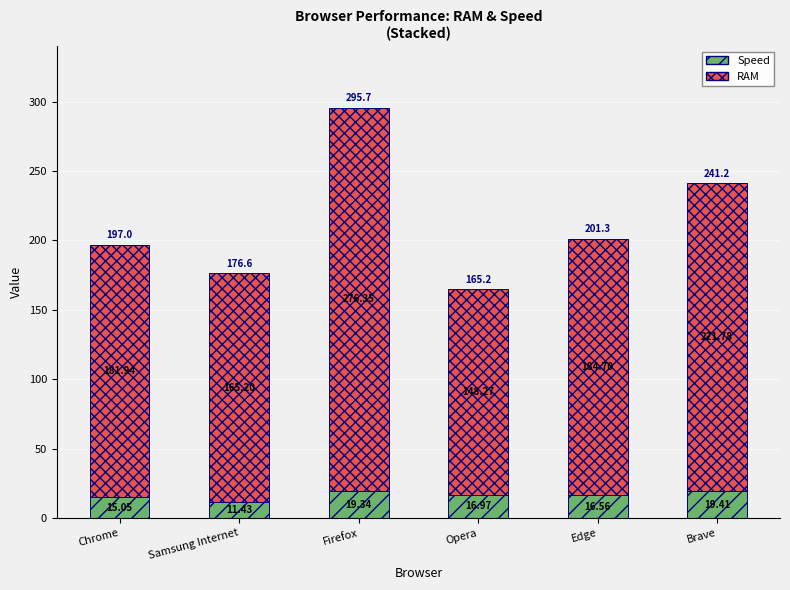

At which label does Speed reach its minimum?

Samsung Internet